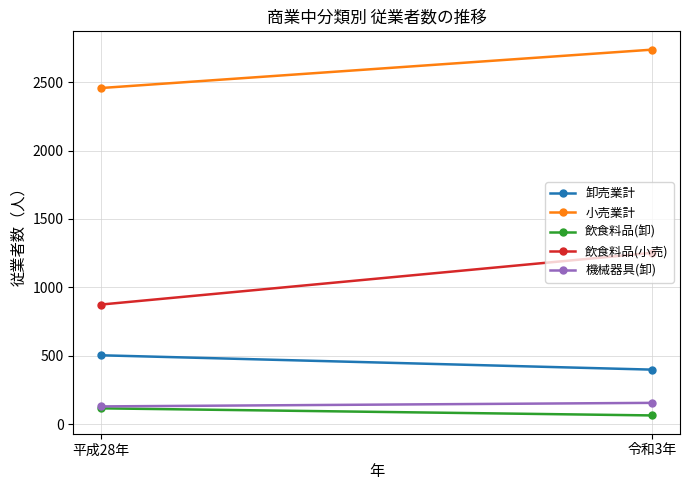

What is the label of the 2nd point from the right?

平成28年